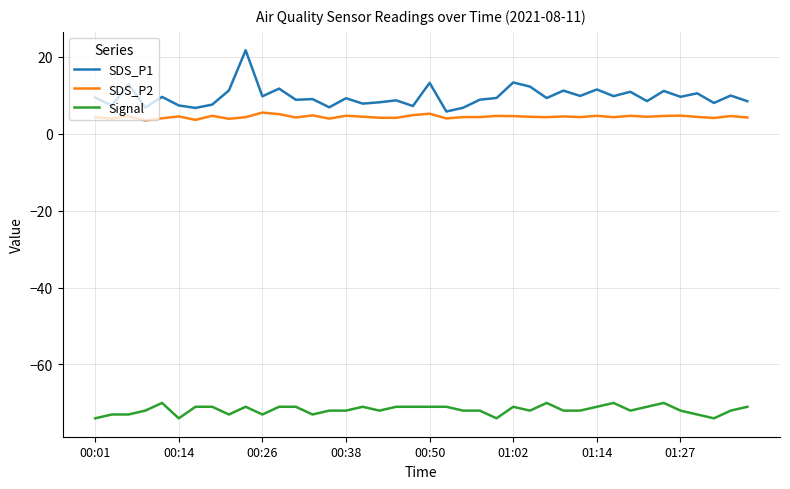

Which series has the largest total across all categories?

SDS_P1